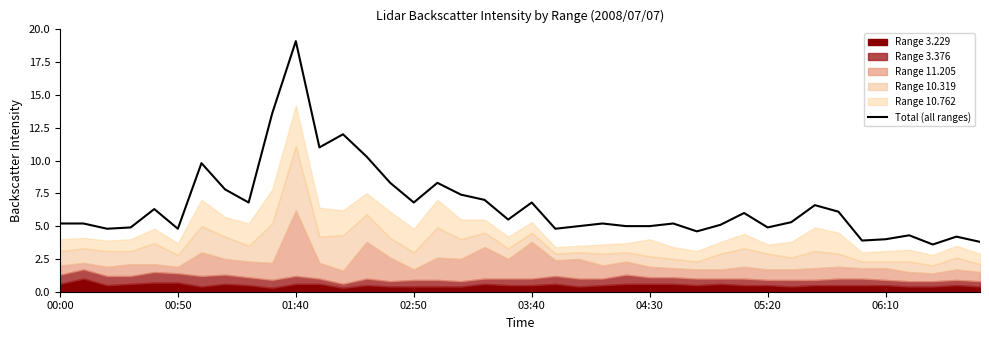

The value at 11 is 11.0. True or false?

True